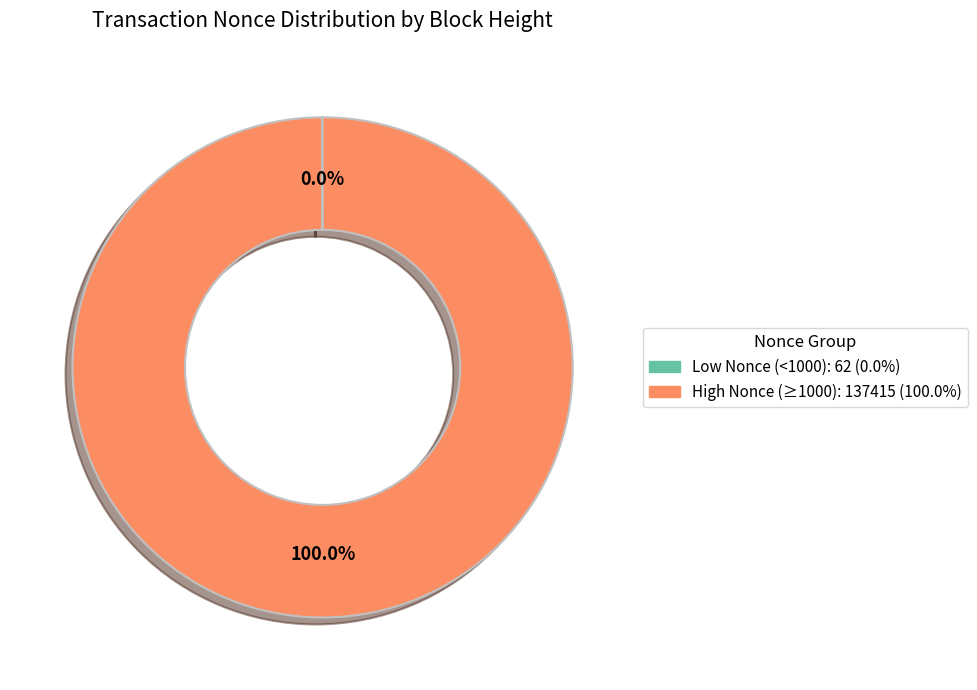

Does any single category account for the majority?

Yes